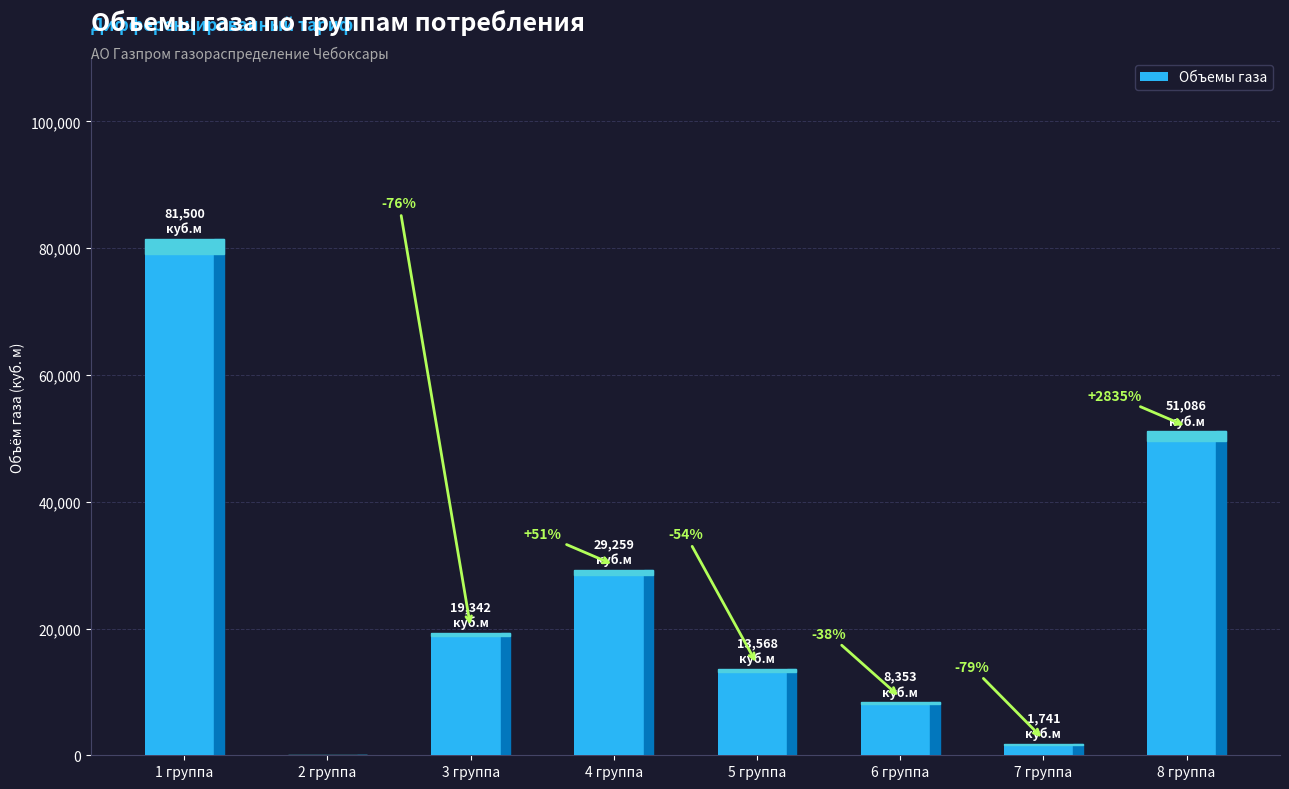

What is the label of the 7th bar from the right?

2 группа